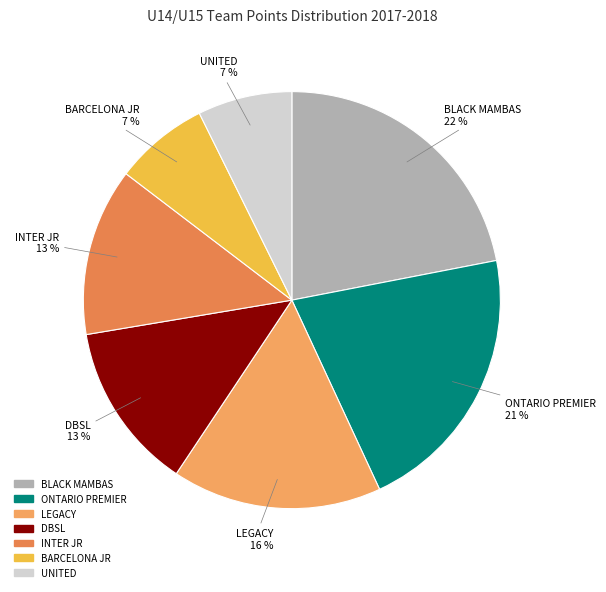

How many segments does this pie chart have?

7